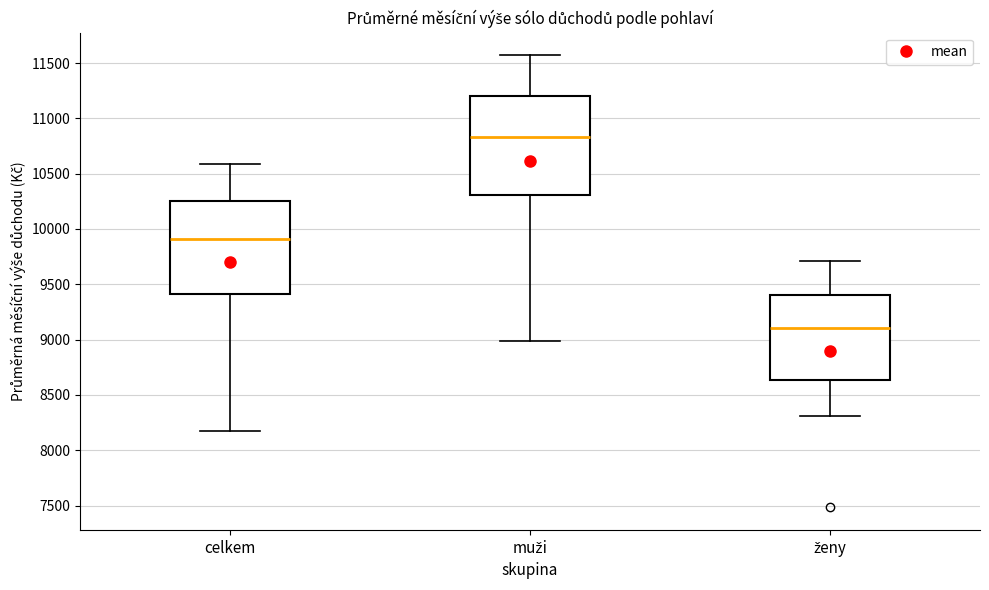

Where is the upper edge of the box for celkem on the y-axis? The values are not printed on the chart, so give them approximately, as read against the axis.

10250